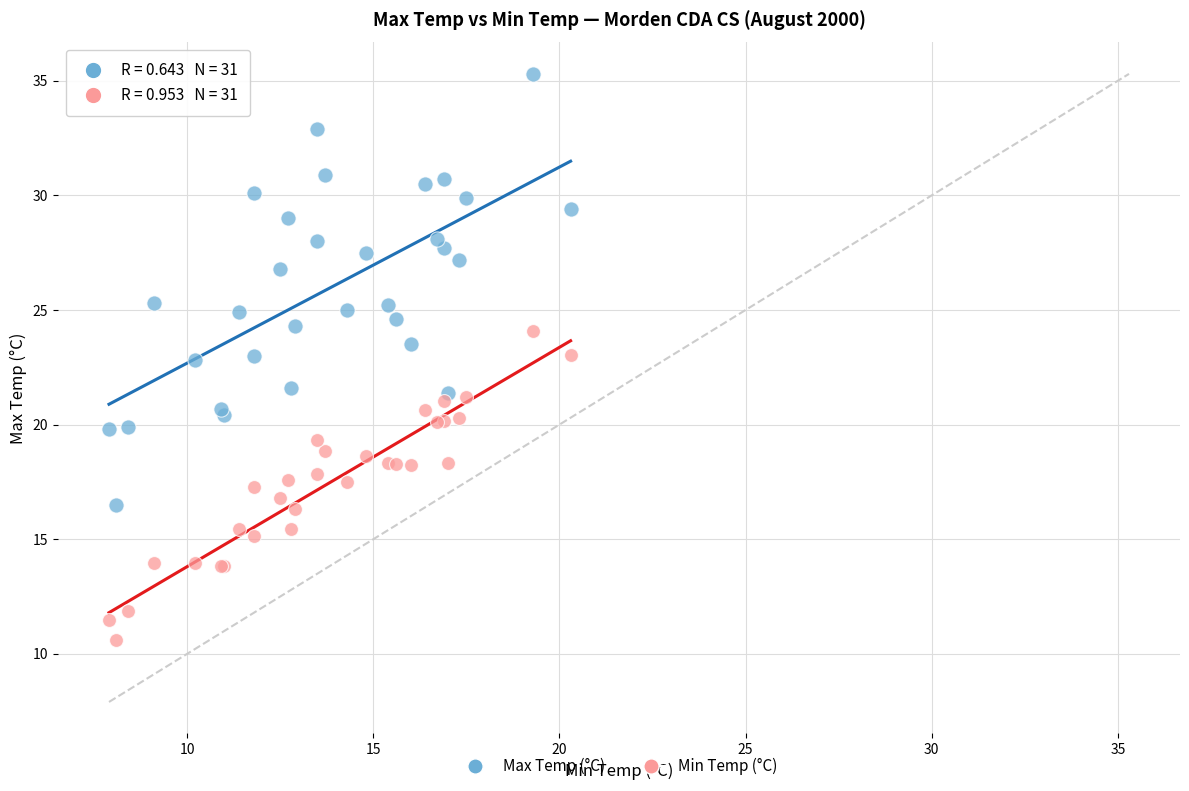

What is the X range (max minus min) for the scatter plot?

12.4